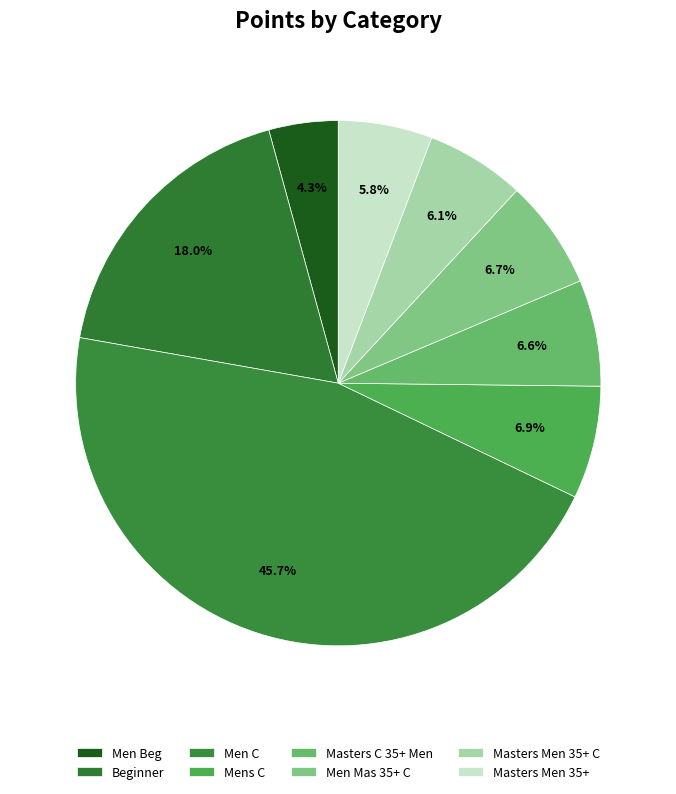

Is it true that Men Beg is 4% of the pie?

True